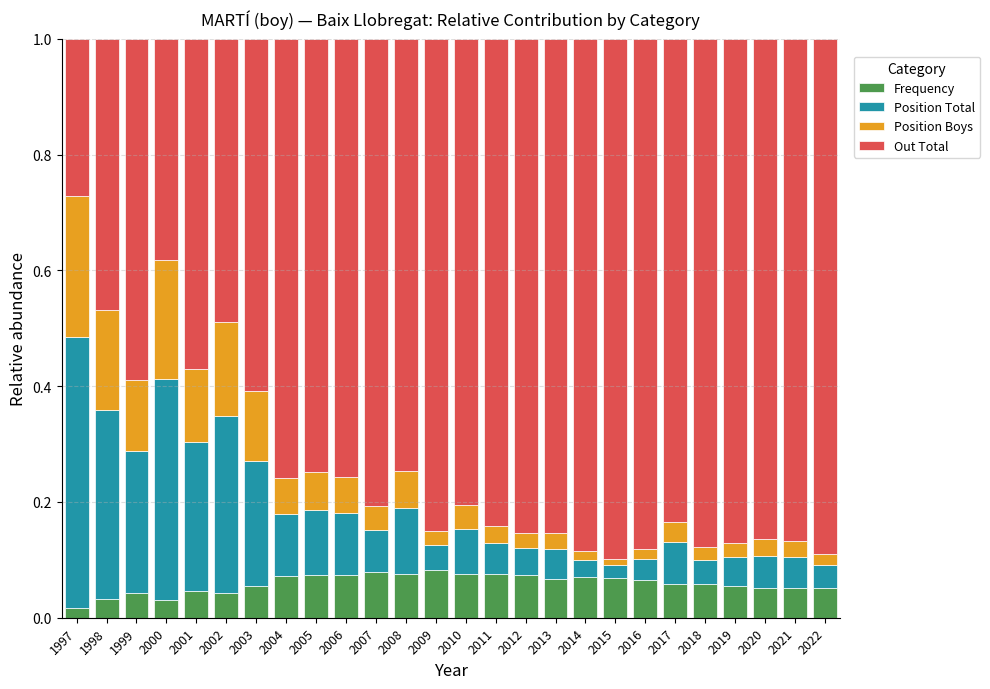

Are the bars horizontal?

No